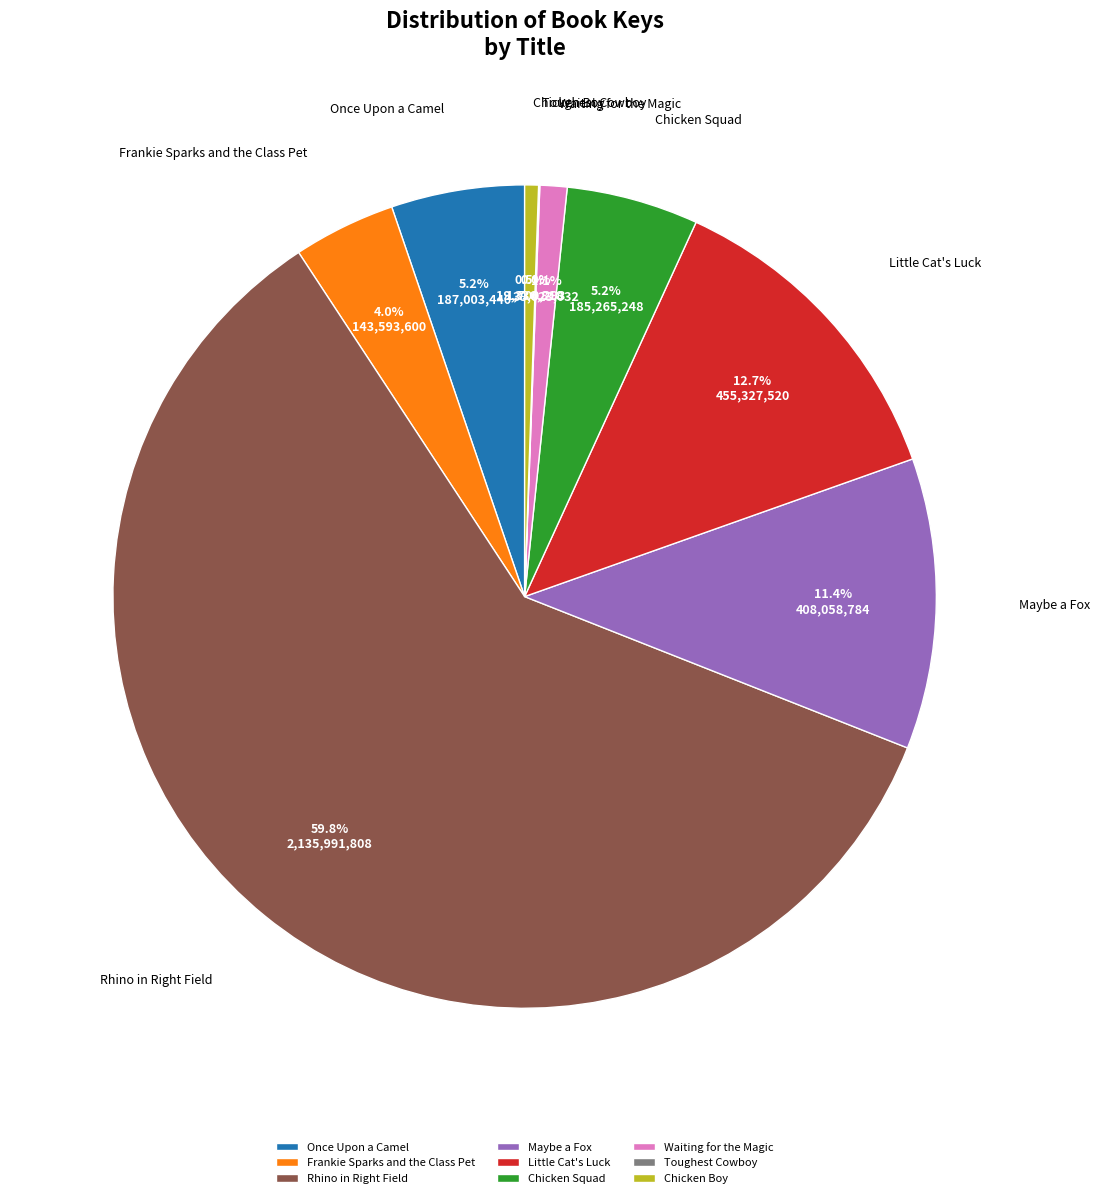

Which slice is the largest?

Rhino in Right Field